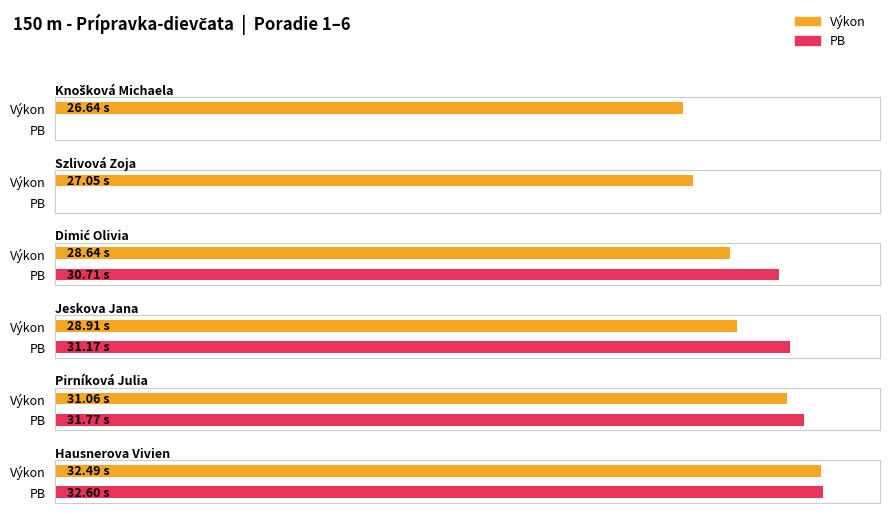

True or false: Výkon has a value of 28.6 at Dimić Olivia.

True